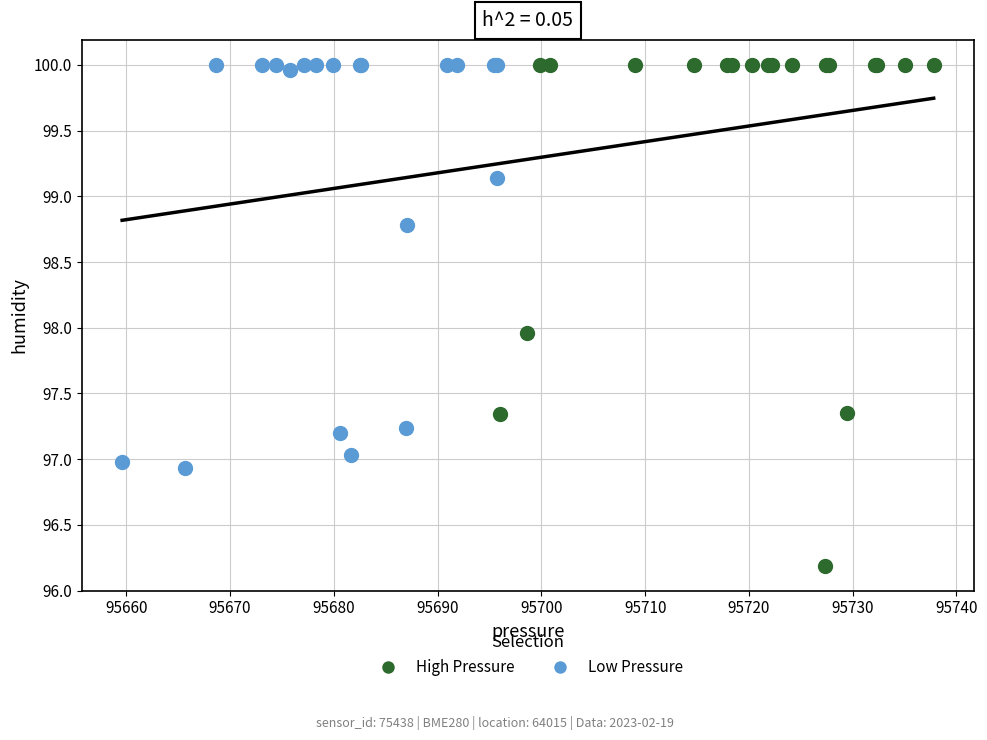

Which series reaches the minimum Y coordinate?

High Pressure